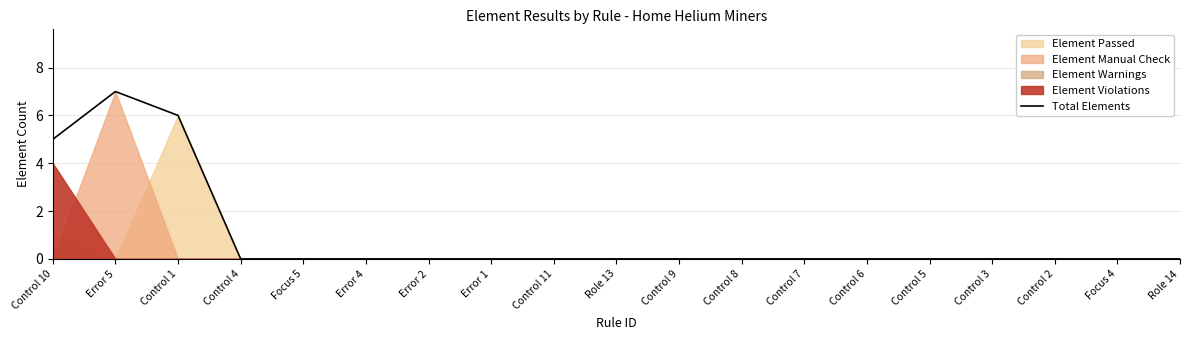

True or false: the data shows 6 at Control 1.

True